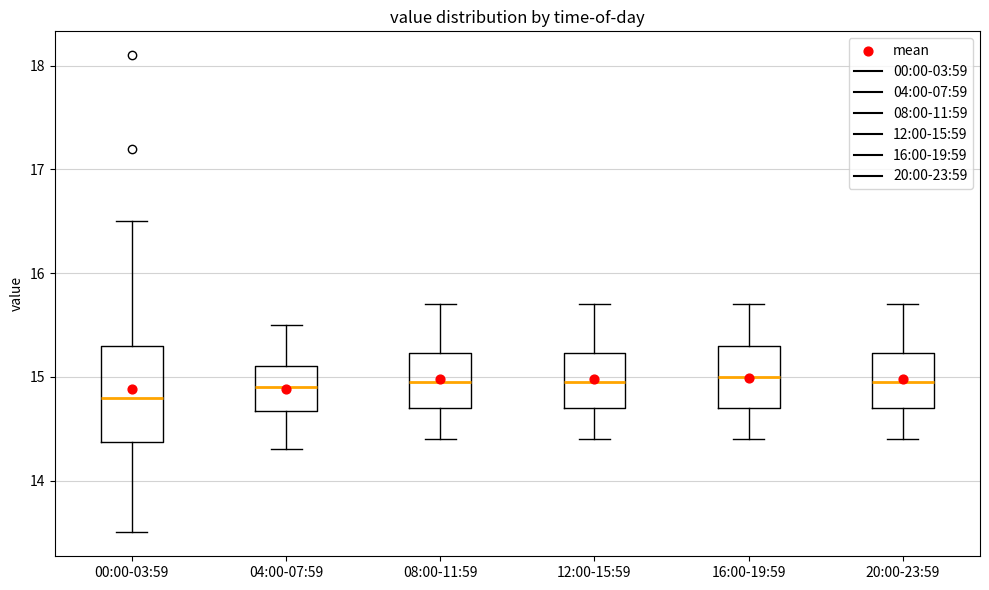

Reading left to right, read every box against the y-axis: the position of its median line, the range the box covers, and the ends of its whiskers. The values are not printed on the chart, so give them approximately, as read against the axis.

00:00-03:59: median 14.8, box 14.4 to 15.3, whiskers 13.5 to 16.5
04:00-07:59: median 14.9, box 14.7 to 15.1, whiskers 14.3 to 15.5
08:00-11:59: median 15.0, box 14.7 to 15.2, whiskers 14.4 to 15.7
12:00-15:59: median 15.0, box 14.7 to 15.2, whiskers 14.4 to 15.7
16:00-19:59: median 15.0, box 14.7 to 15.3, whiskers 14.4 to 15.7
20:00-23:59: median 15.0, box 14.7 to 15.2, whiskers 14.4 to 15.7